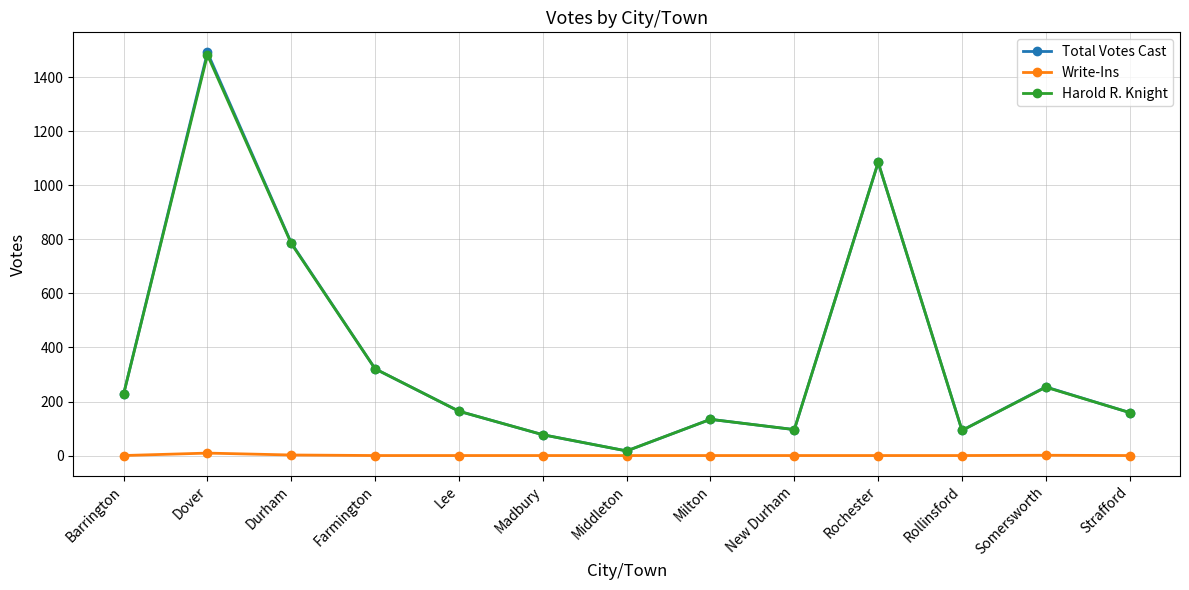

How many lines are shown in the chart?

3